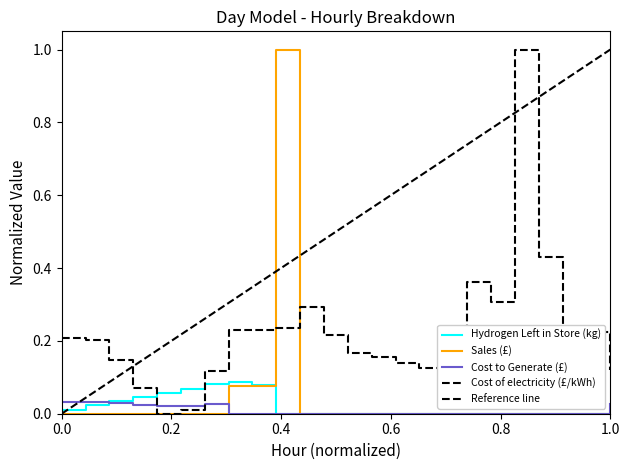

Which category has the highest value in the Cost of electricity (£/kWh) series?

19:00